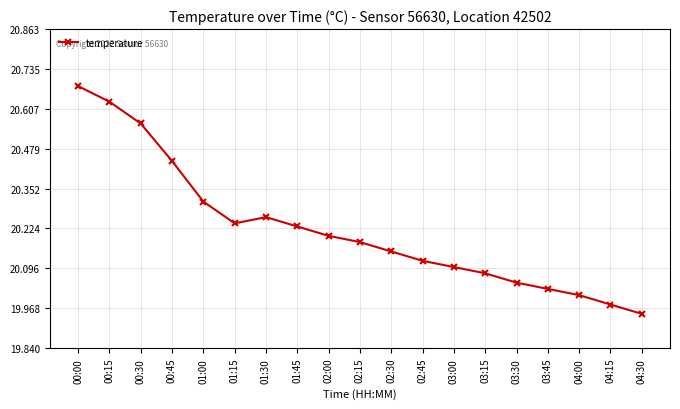

What is the label of the 14th point from the left?

03:15